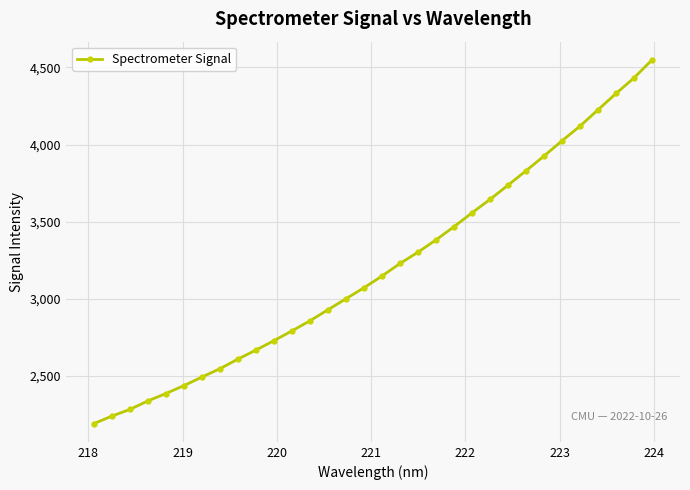

What is the value of the 3rd point from the left?

2283.2